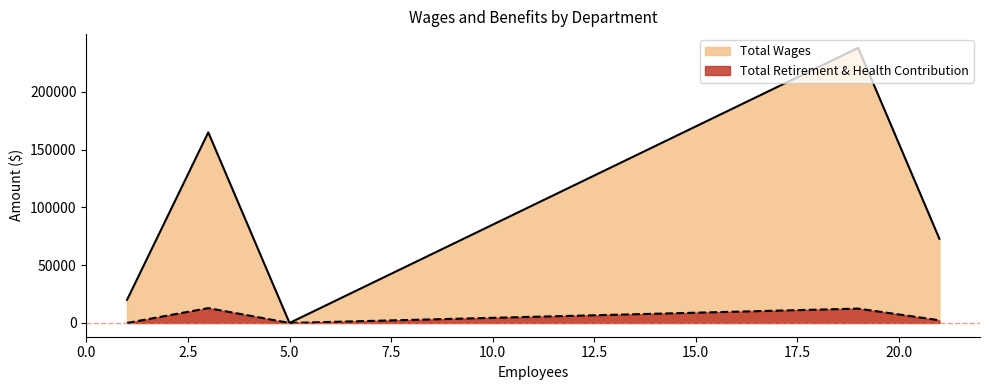

The Total Wages series shows 238078 at Research & Restoration. True or false?

True